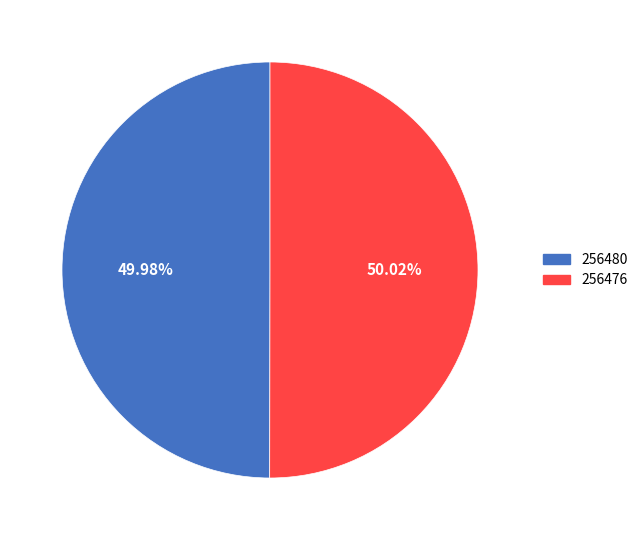

How many slices are in this pie chart?

2